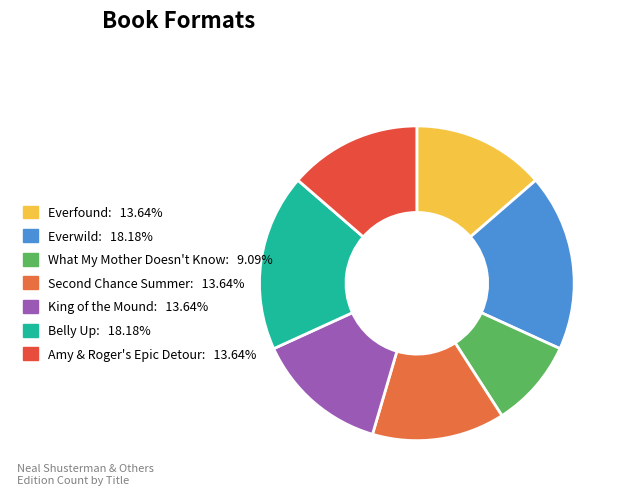

To the nearest percent, what is the average slice percentage?

14%